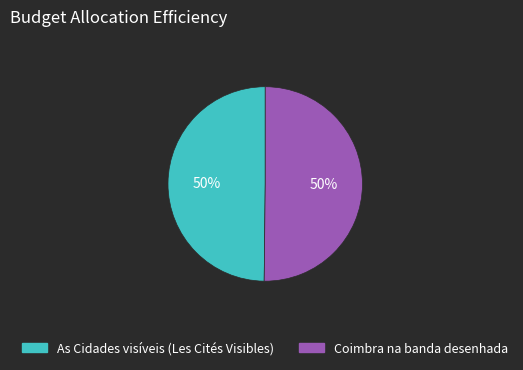

To the nearest percent, what percentage of the pie is As Cidades visíveis (Les Cités Visibles)?

50%